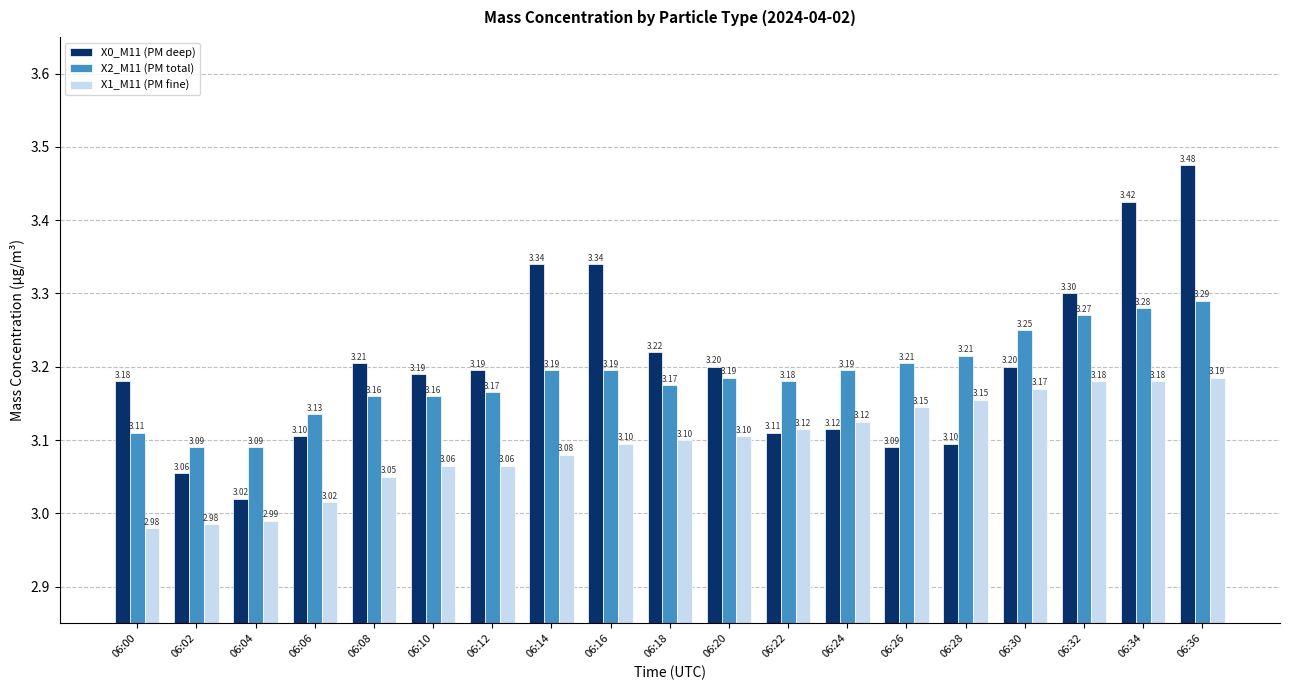

The value of X2_M11 (PM total) at 06:32 is 5.1. True or false?

False